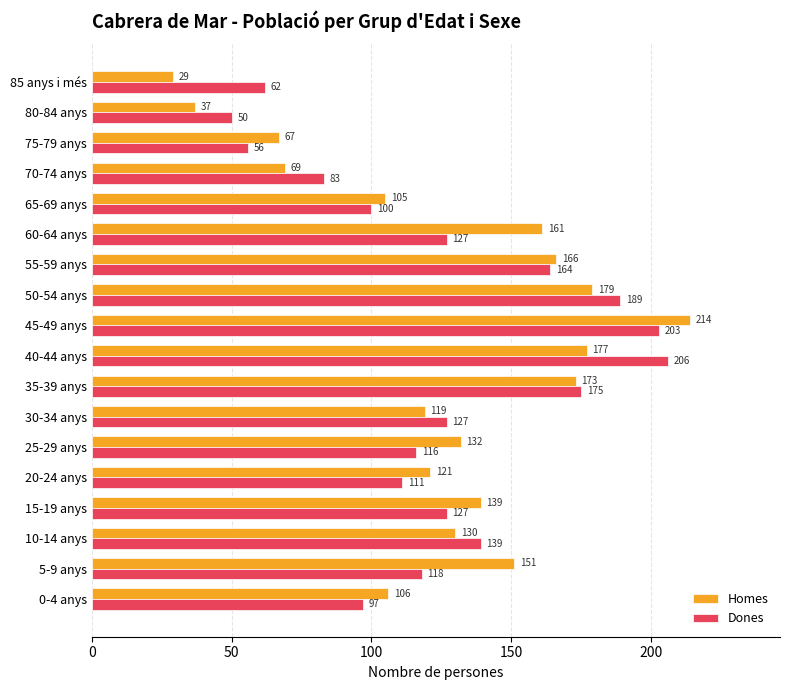

What are all the series names shown in the legend?

Homes, Dones